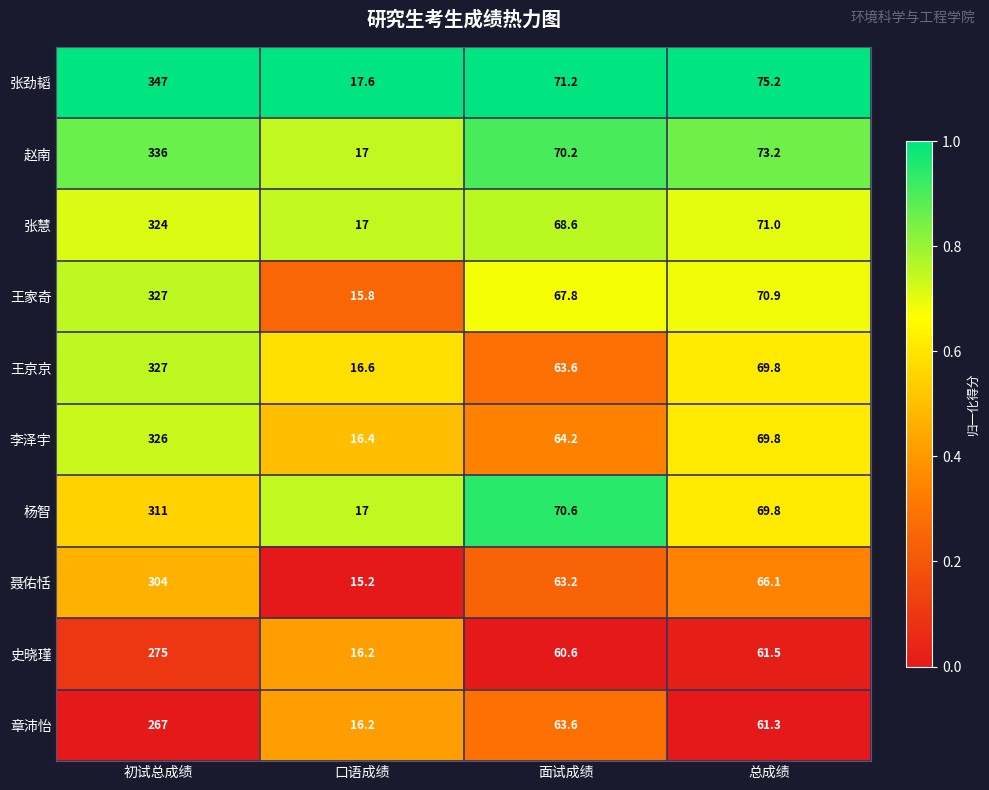

What is the sum of the 章沛怡 values at 口语成绩 and 面试成绩?

79.8